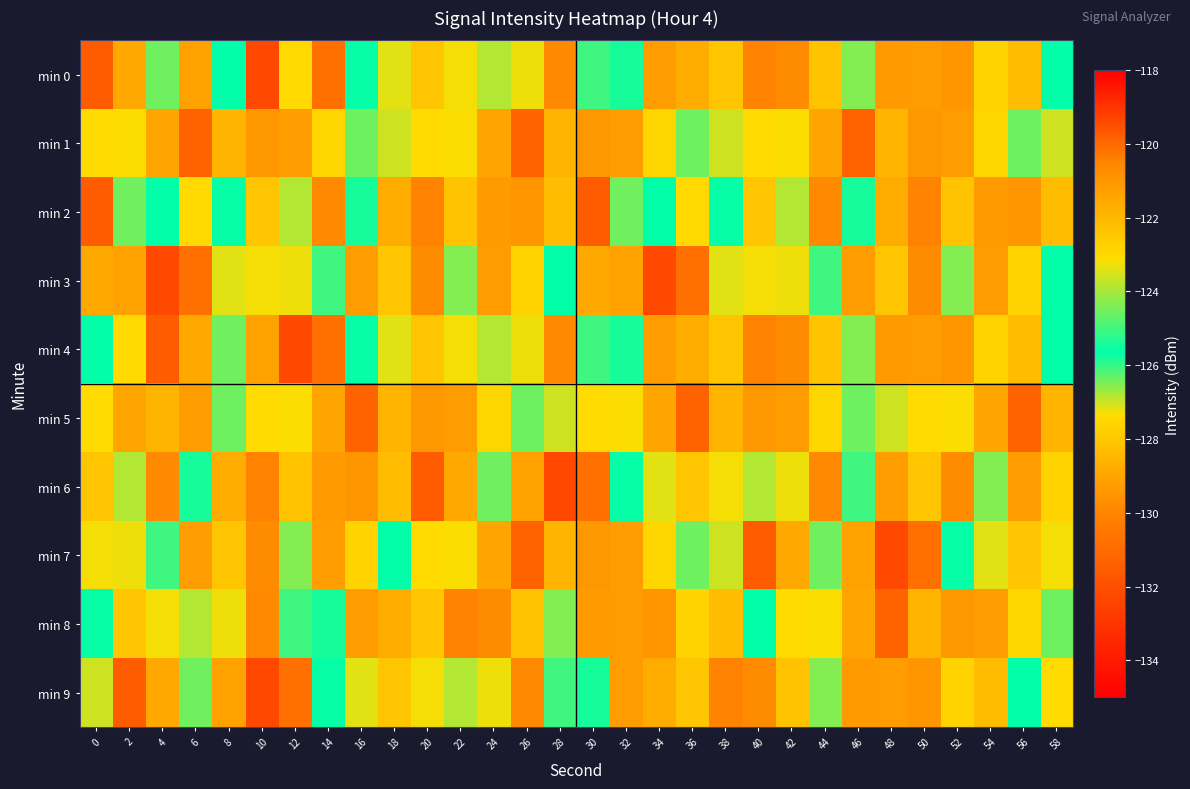

What is the difference between the highest and lowest values at 24?

8.6